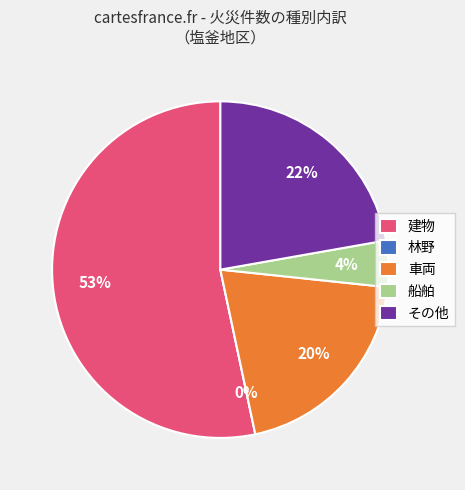

To the nearest percent, what percentage of the pie is 車両?

20%